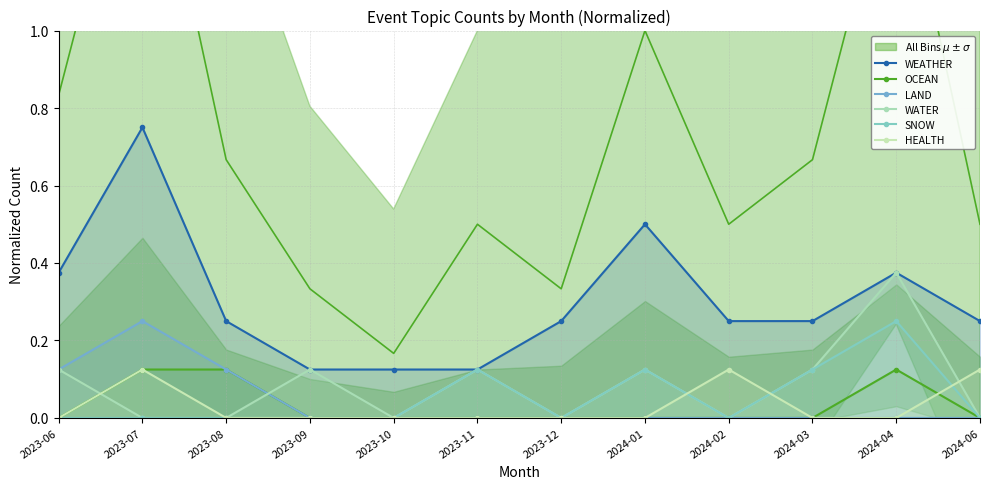

Which category has the lowest value in the OCEAN series?

2023-06